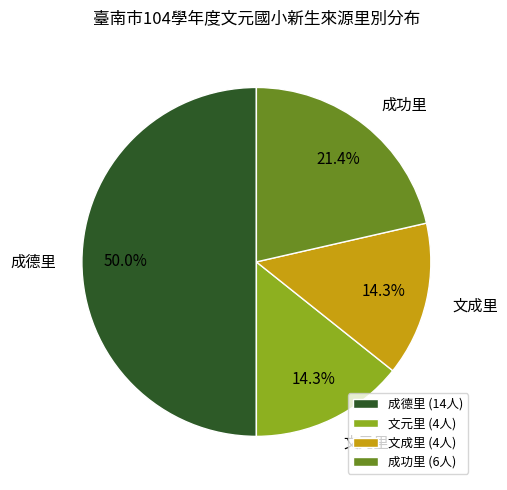

Is 文成里 the majority of the pie?

No